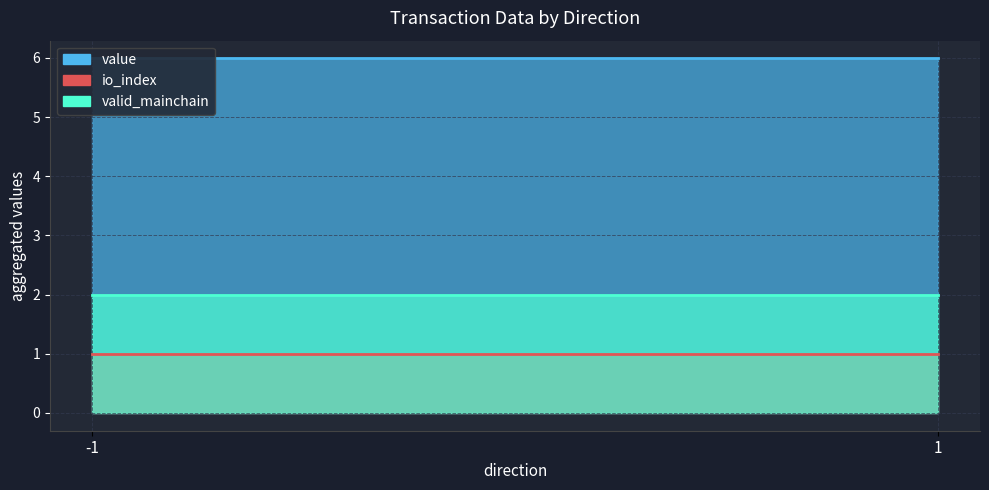

Does the chart display data point markers on the line(s)?

No